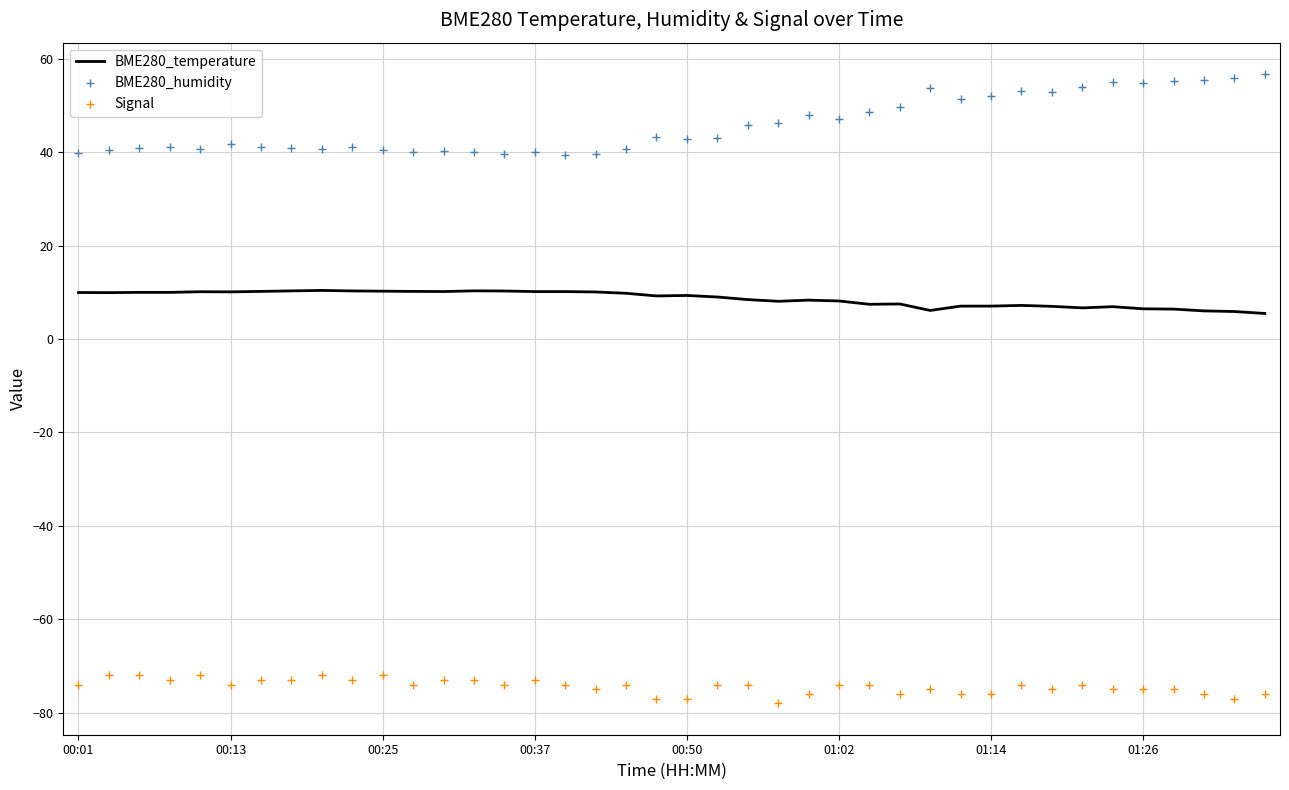

Which series has the largest total across all categories?

BME280_humidity